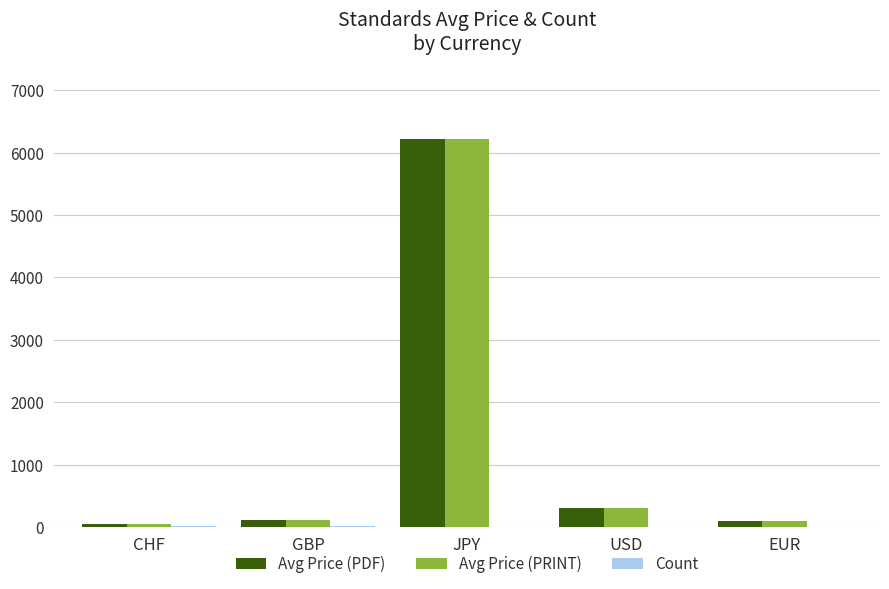

Is it true that Avg Price (PRINT) equals 307.0 at USD?

True